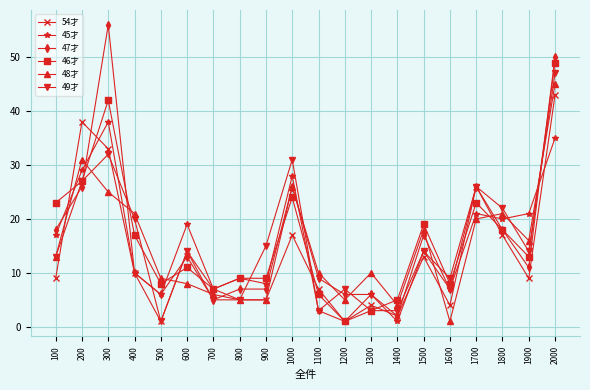

What is the total value across all series at 400?

88